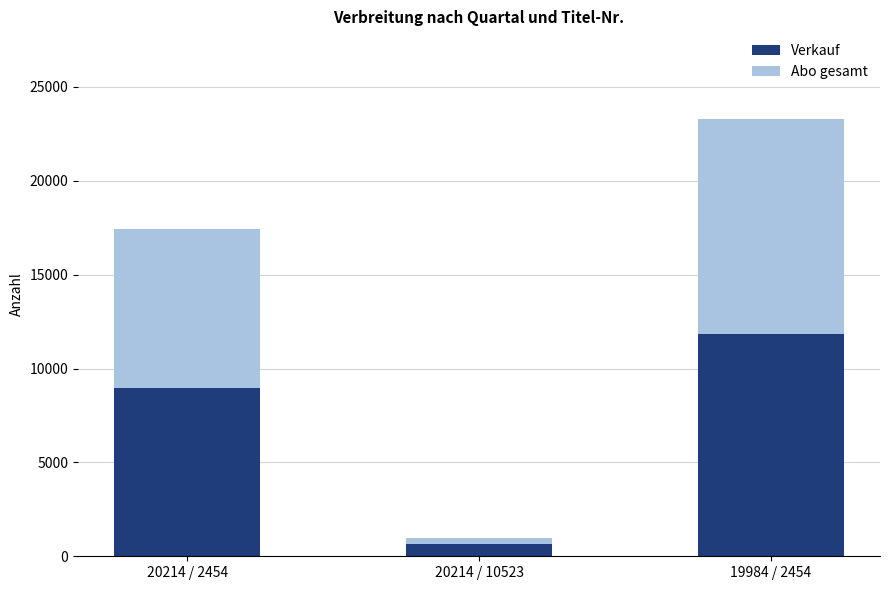

Where is Verkauf nearest to the value 6249?

20214 / 2454